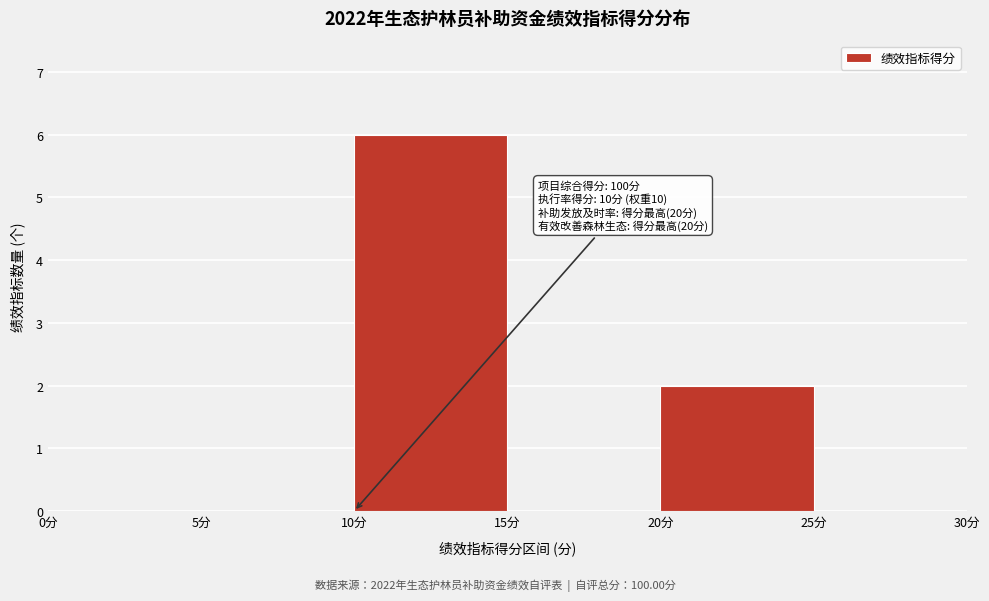

Which range on the x-axis has the tallest bar?

10 to 15